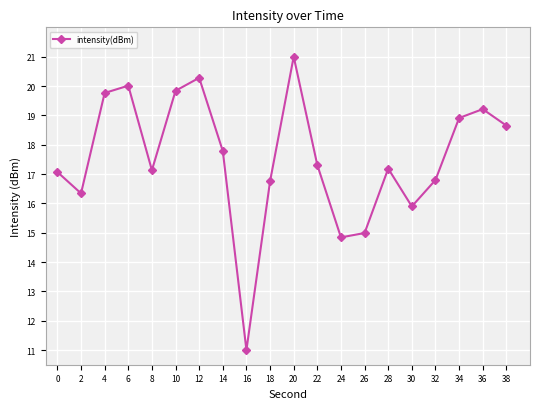

True or false: the data shows 14.4 at 20.

False